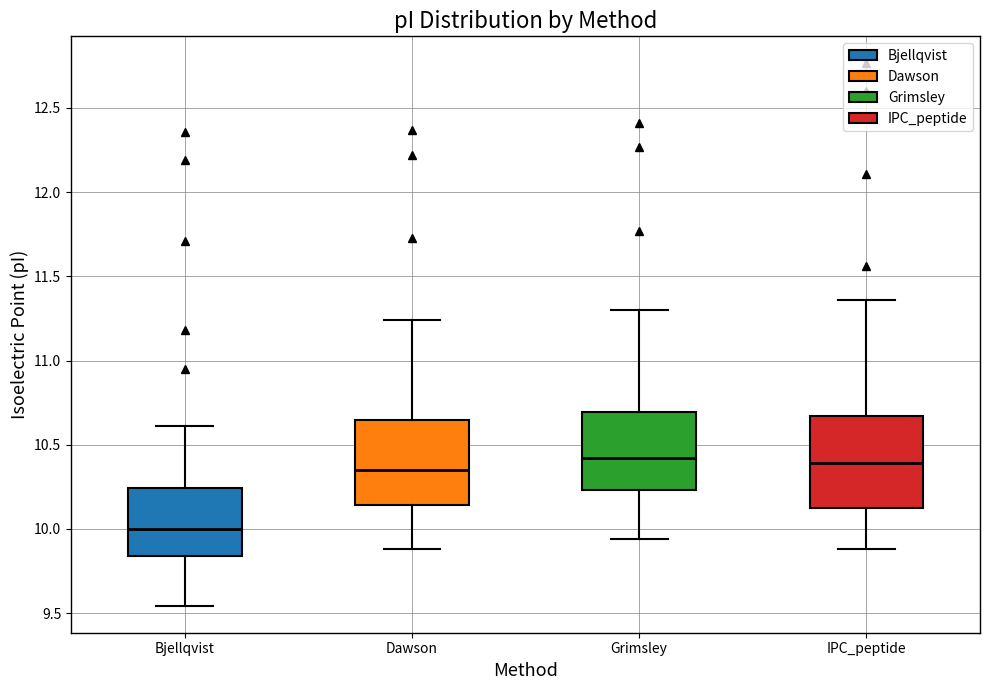

Reading left to right, read every box against the y-axis: the position of its median line, the range the box covers, and the ends of its whiskers. The values are not printed on the chart, so give them approximately, as read against the axis.

Bjellqvist: median 10.00, box 9.85 to 10.25, whiskers 9.55 to 10.60
Dawson: median 10.35, box 10.15 to 10.65, whiskers 9.90 to 11.25
Grimsley: median 10.40, box 10.25 to 10.70, whiskers 9.95 to 11.30
IPC_peptide: median 10.40, box 10.10 to 10.65, whiskers 9.90 to 11.35